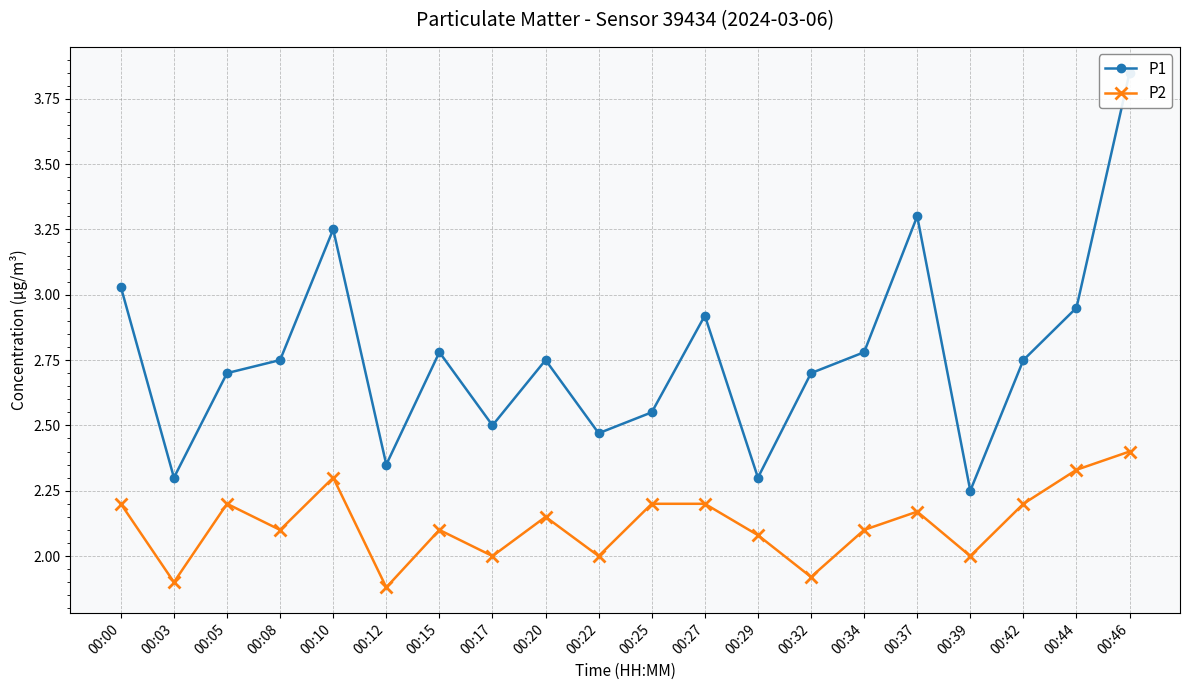

Where is P2 nearest to the value 2?

00:17